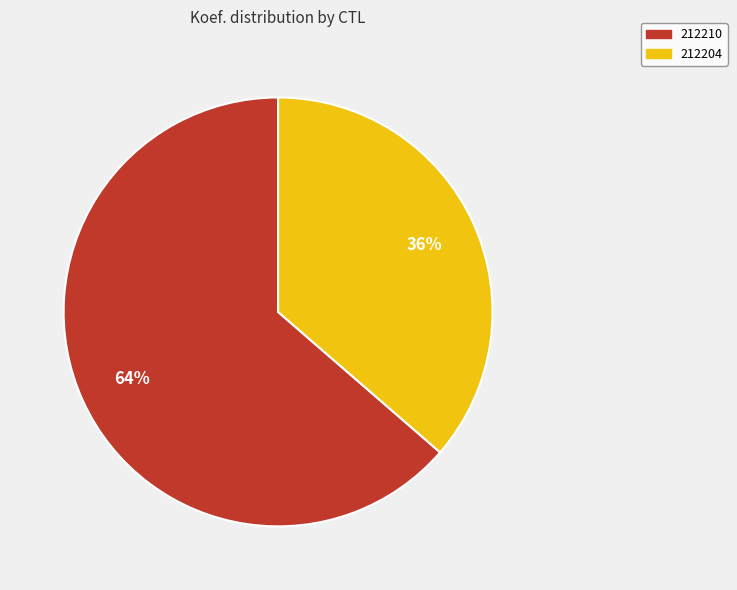

Count the number of slices in the pie.

2